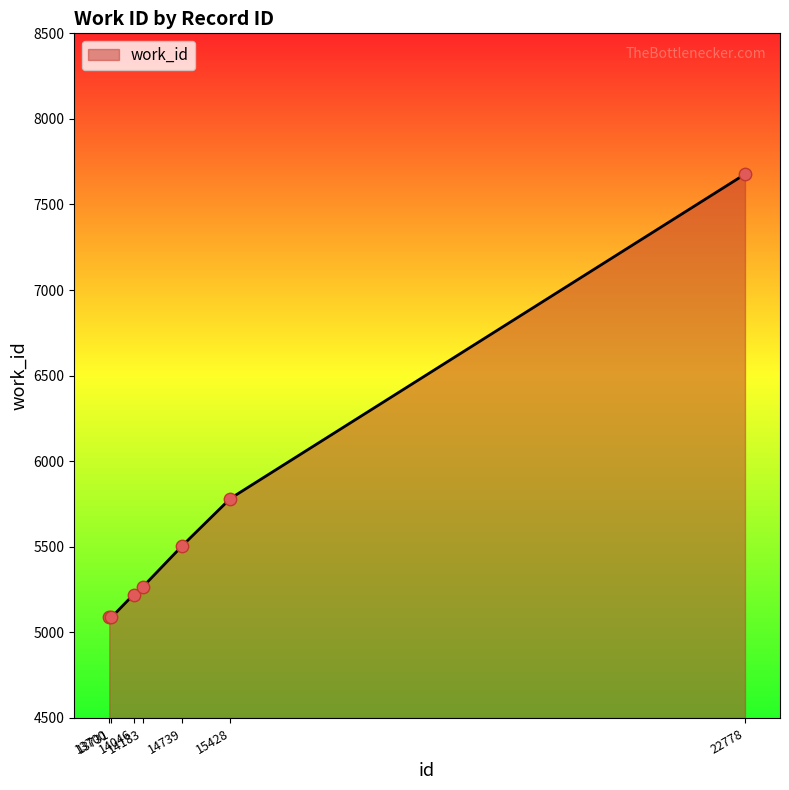

What is the change in value from 13700 to 14739?

+417